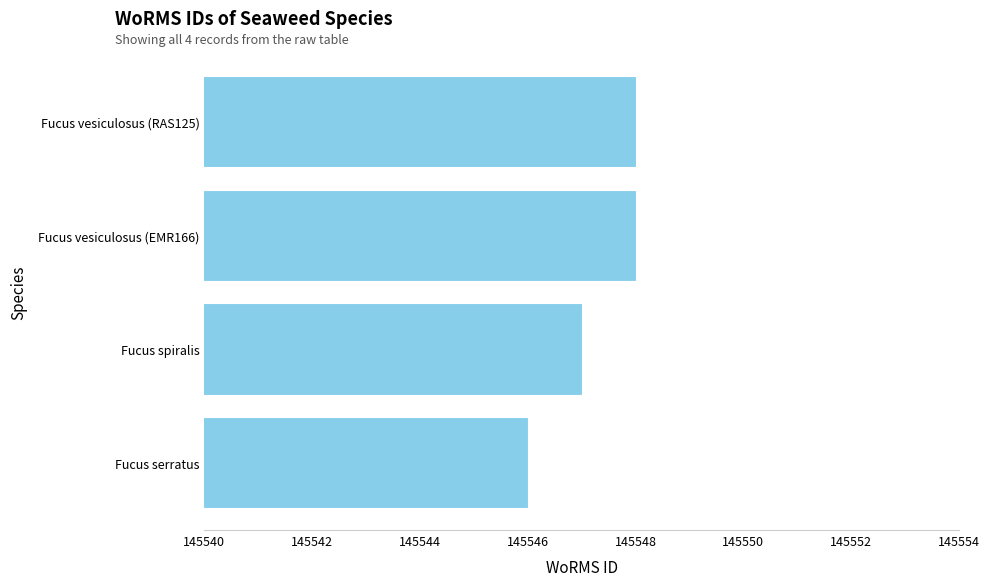

What is the minimum value shown in the chart?

145546